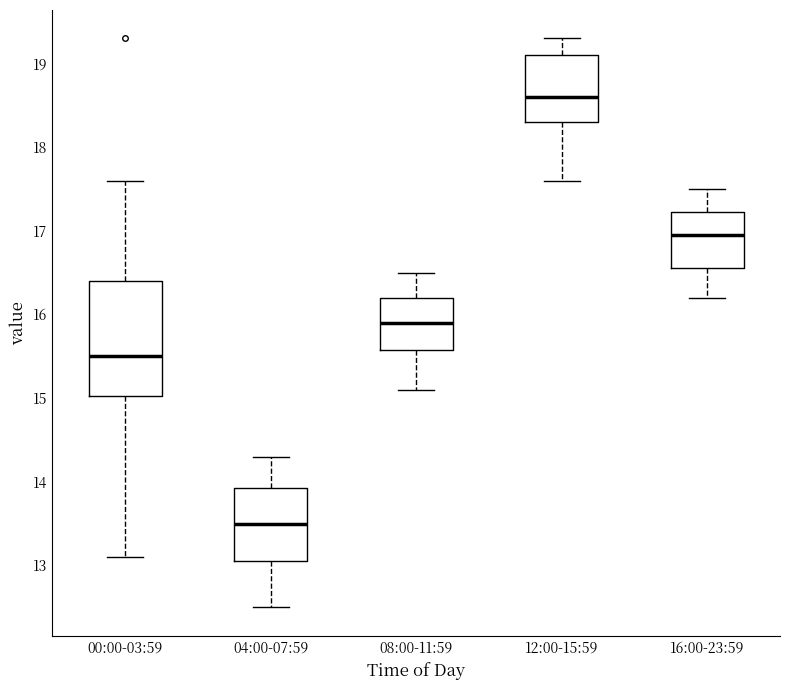

Where does the lower whisker of the box for 04:00-07:59 end on the y-axis? The values are not printed on the chart, so give them approximately, as read against the axis.

12.5